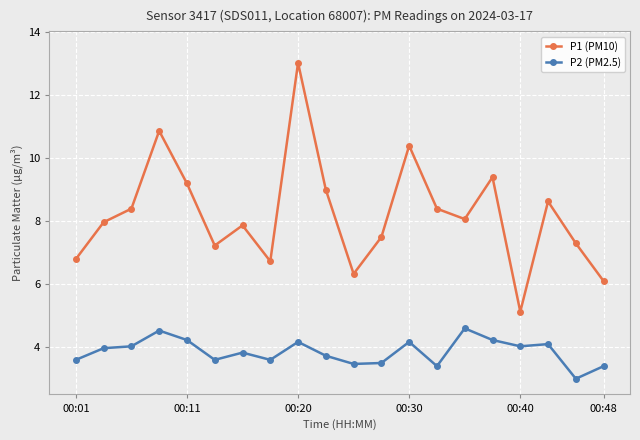

How many series are shown in this chart?

2